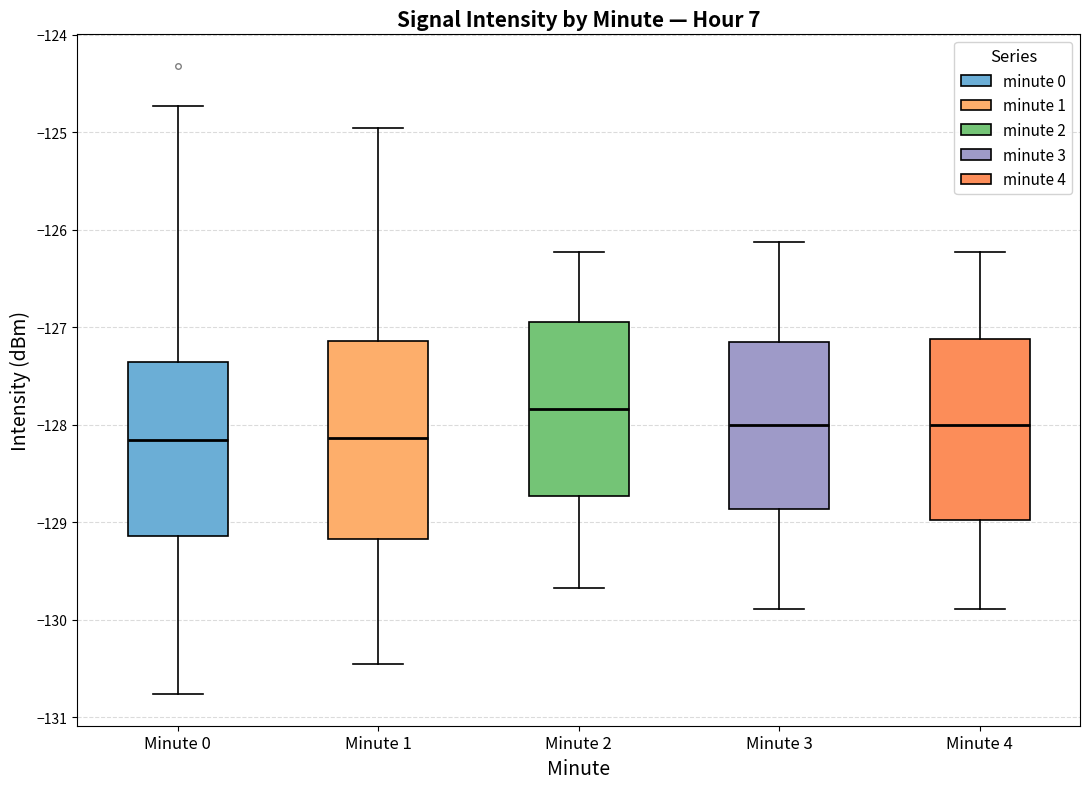

Reading left to right, read every box against the y-axis: the position of its median line, the range the box covers, and the ends of its whiskers. The values are not printed on the chart, so give them approximately, as read against the axis.

Minute 0: median -128.2, box -129.1 to -127.4, whiskers -130.8 to -124.7
Minute 1: median -128.1, box -129.2 to -127.1, whiskers -130.4 to -125.0
Minute 2: median -127.8, box -128.7 to -126.9, whiskers -129.7 to -126.2
Minute 3: median -128.0, box -128.9 to -127.1, whiskers -129.9 to -126.1
Minute 4: median -128.0, box -129.0 to -127.1, whiskers -129.9 to -126.2